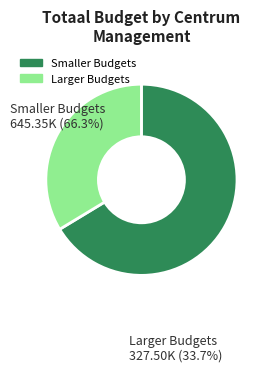

Does any single category account for the majority?

Yes